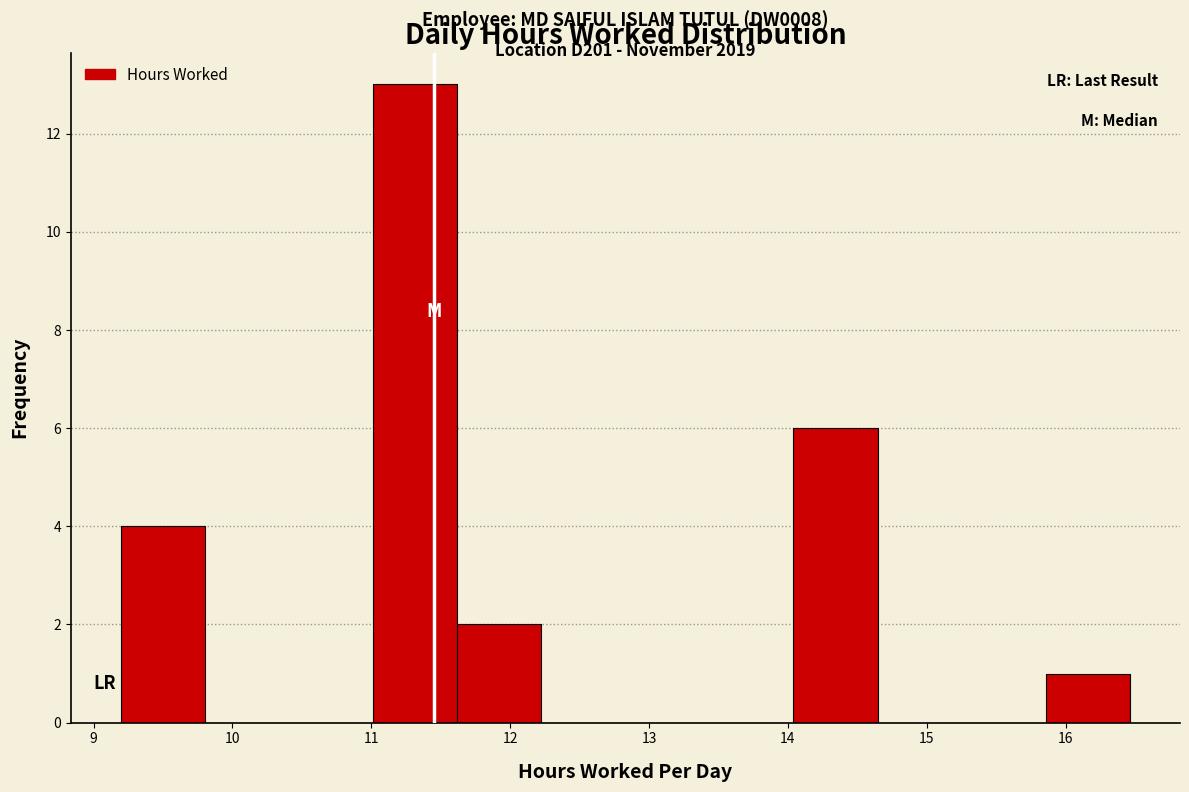

Over which range of the x-axis is the bar tallest?

11.0 to 11.6